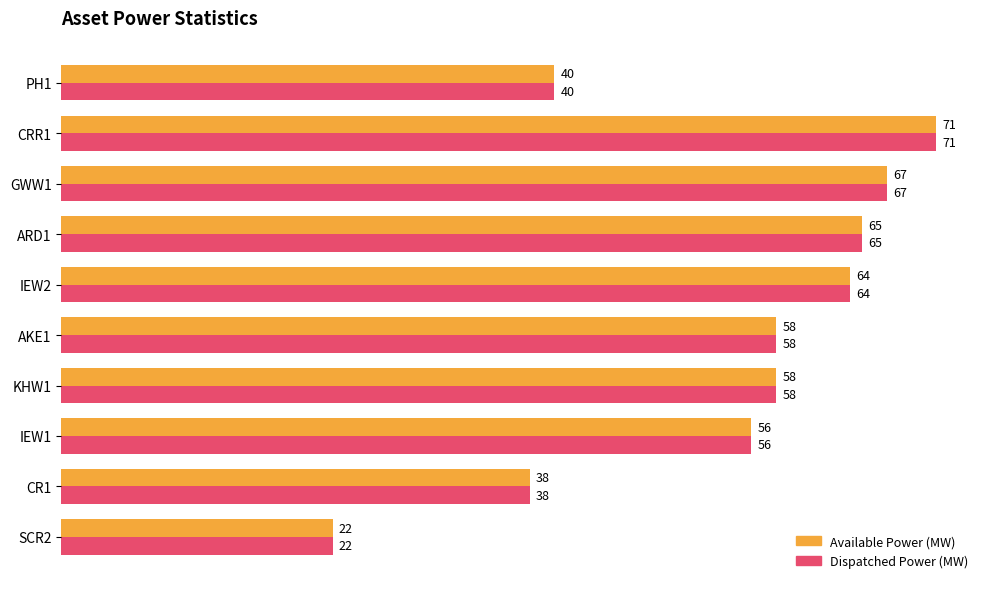

Is the value of Available Power (MW) at IEW1 greater than the value of Dispatched Power (MW) at PH1?

Yes